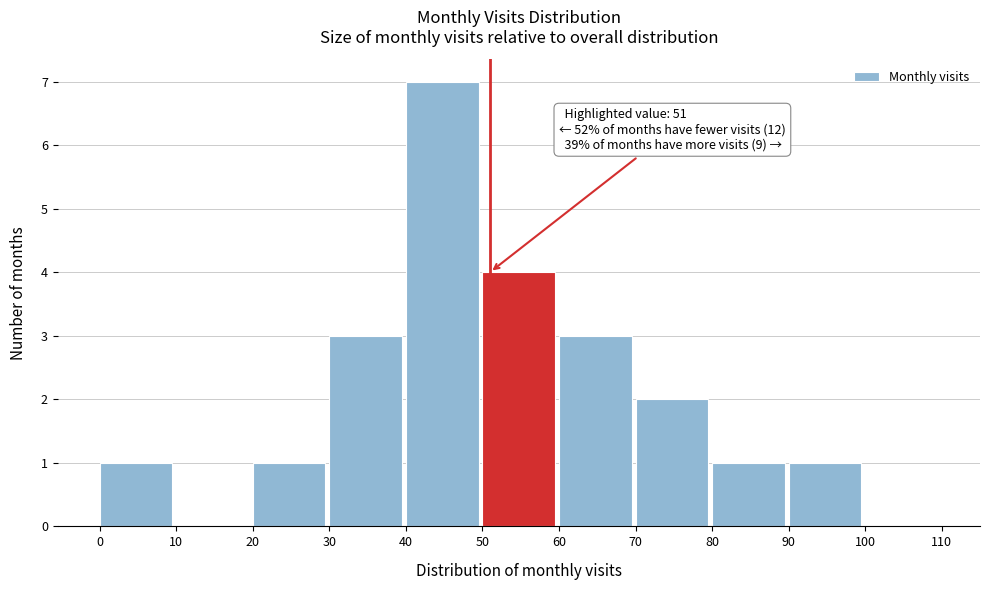

Over which range of the x-axis is the bar tallest?

40 to 50